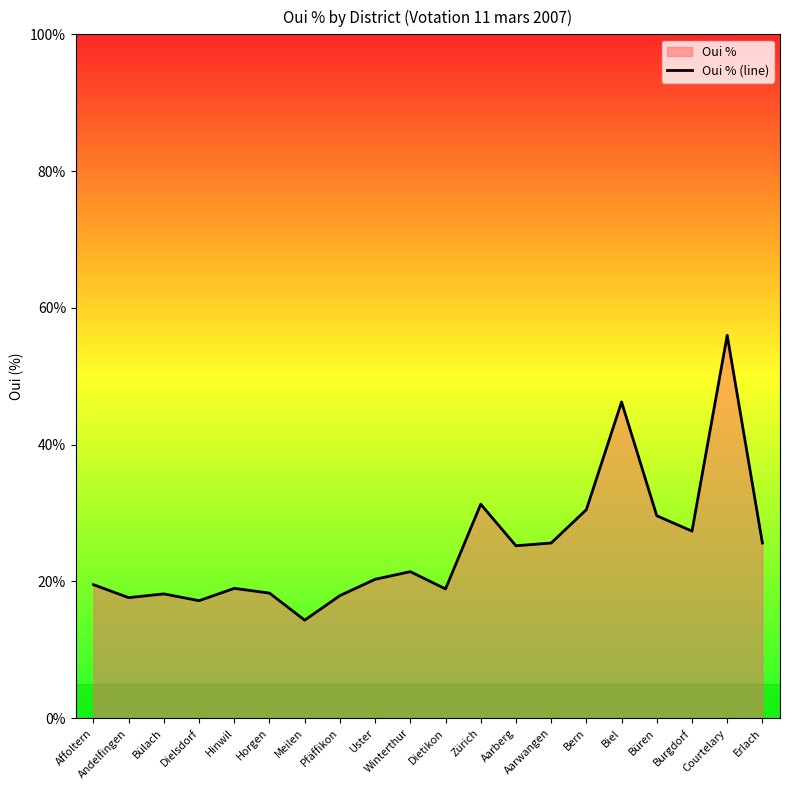

What is the difference between the values at Hinwil and Burgdorf?

8.4